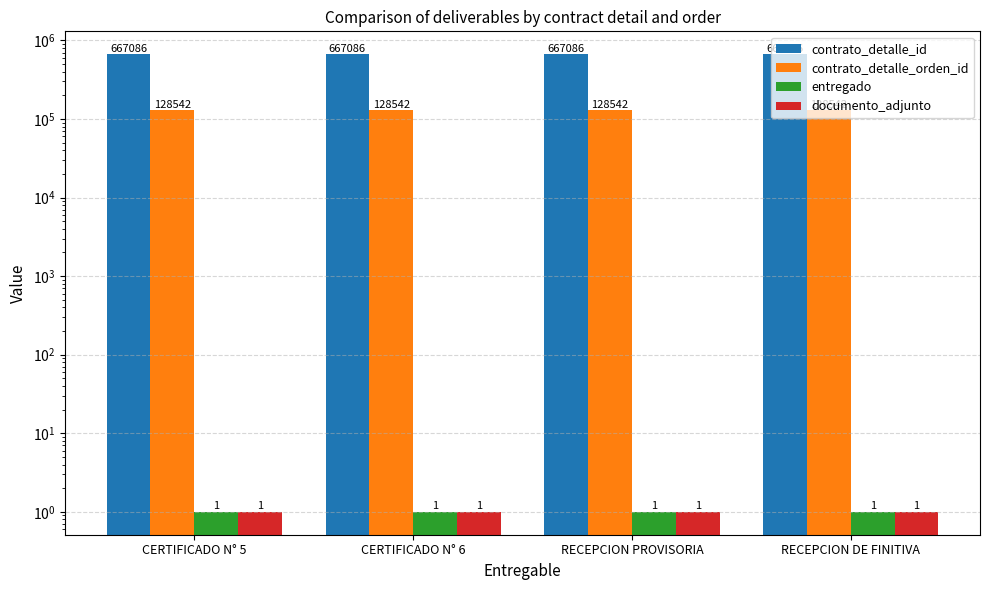

True or false: entregado has a value of 1 at RECEPCION DE FINITIVA.

False